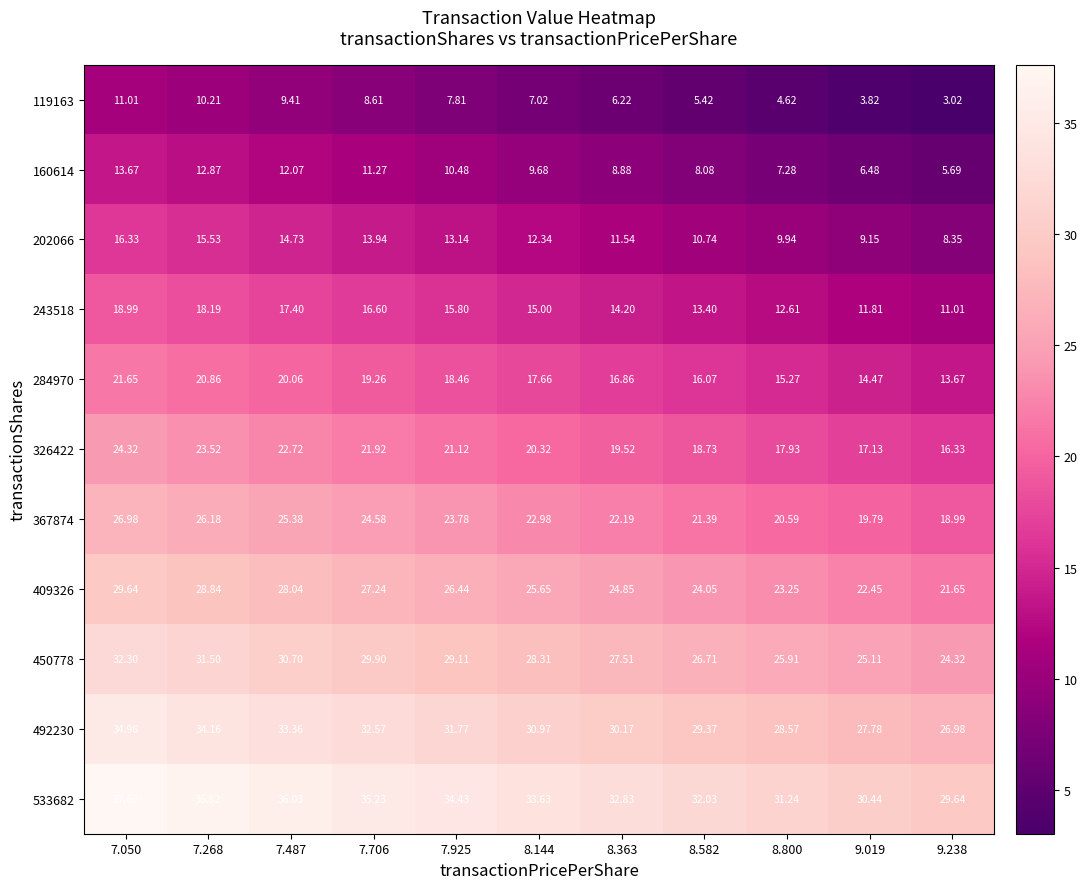

Is the value of 367874 at 7.487 greater than the value of 202066 at 9.238?

Yes